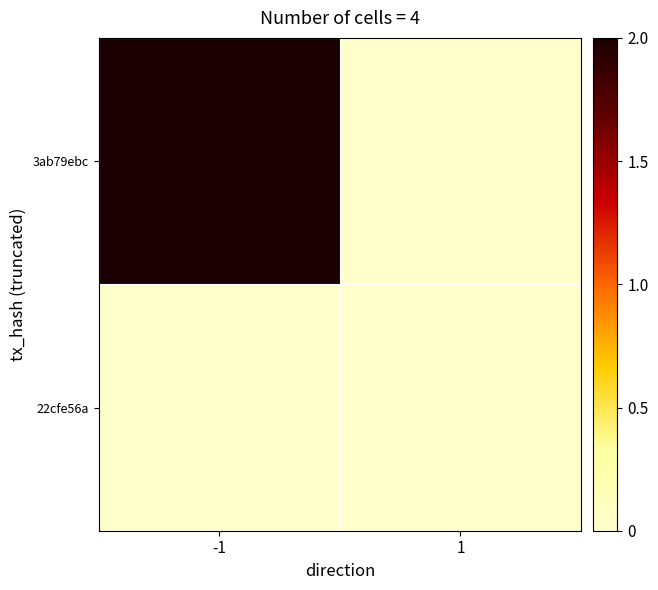

At how many categories does at least one series exceed 0?

1